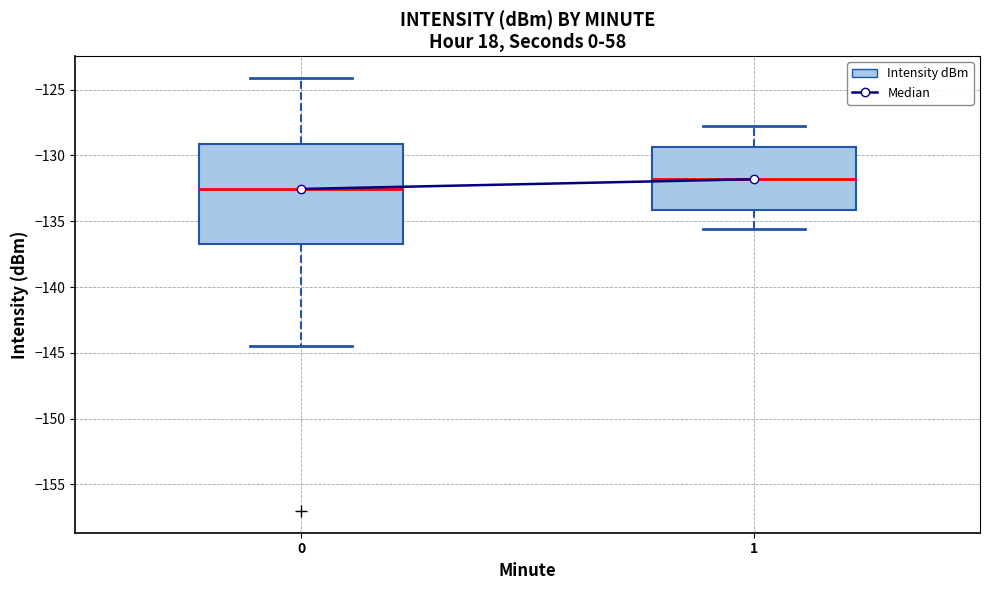

Which box's median line is the highest?

1